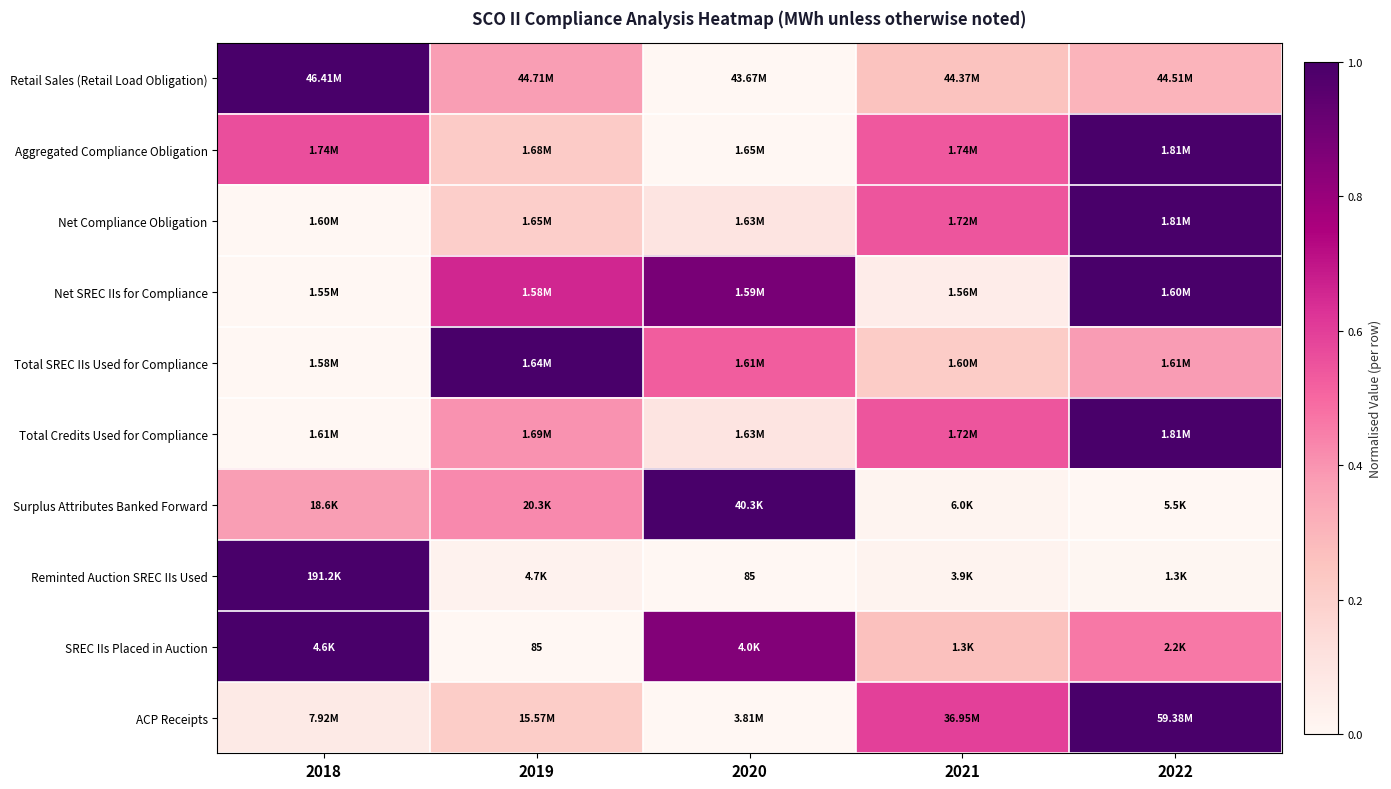

The value of Aggregated Compliance Obligation at 2018 is 0.6. True or false?

True